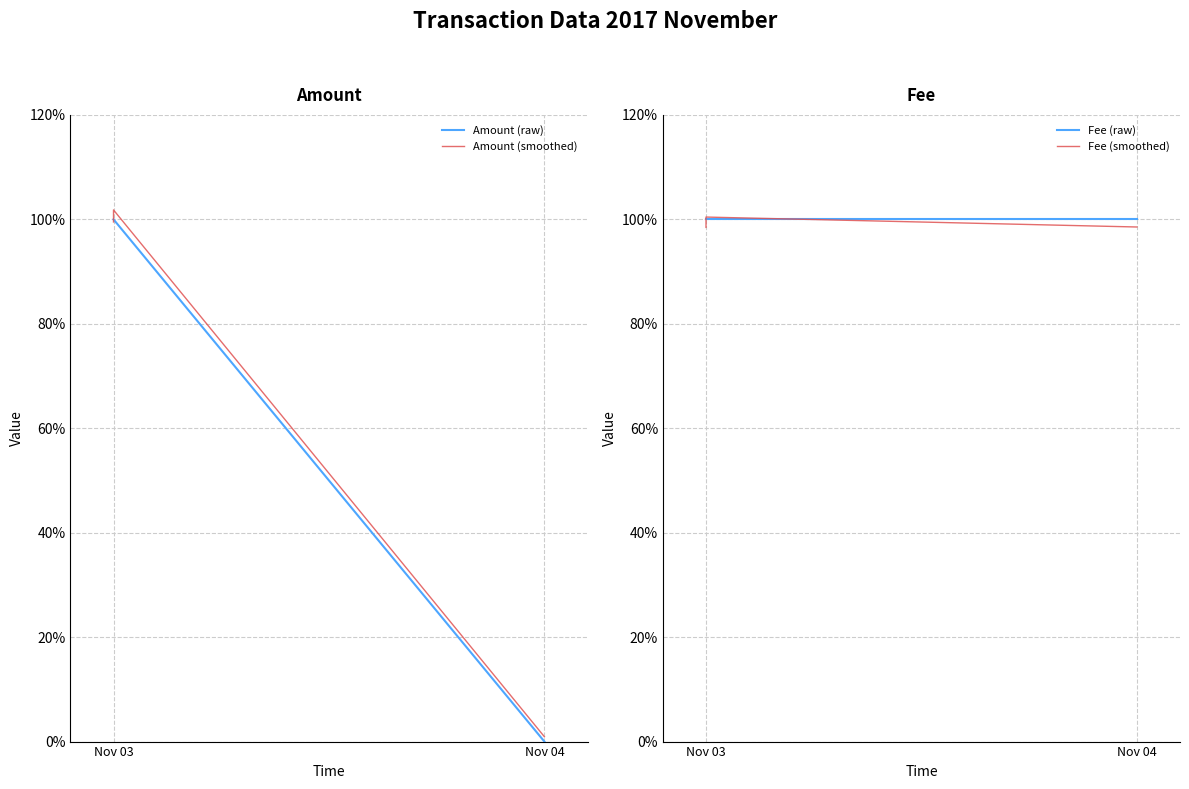

Which series changed the most between Nov 03 and Nov 04?

Amount (raw)